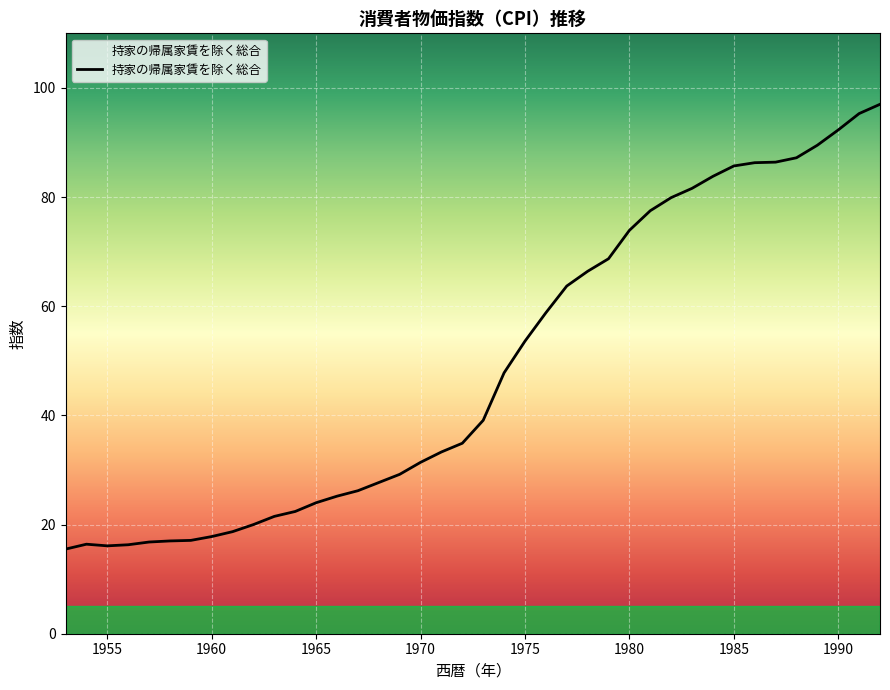

What is the difference between the maximum and minimum values?

81.5